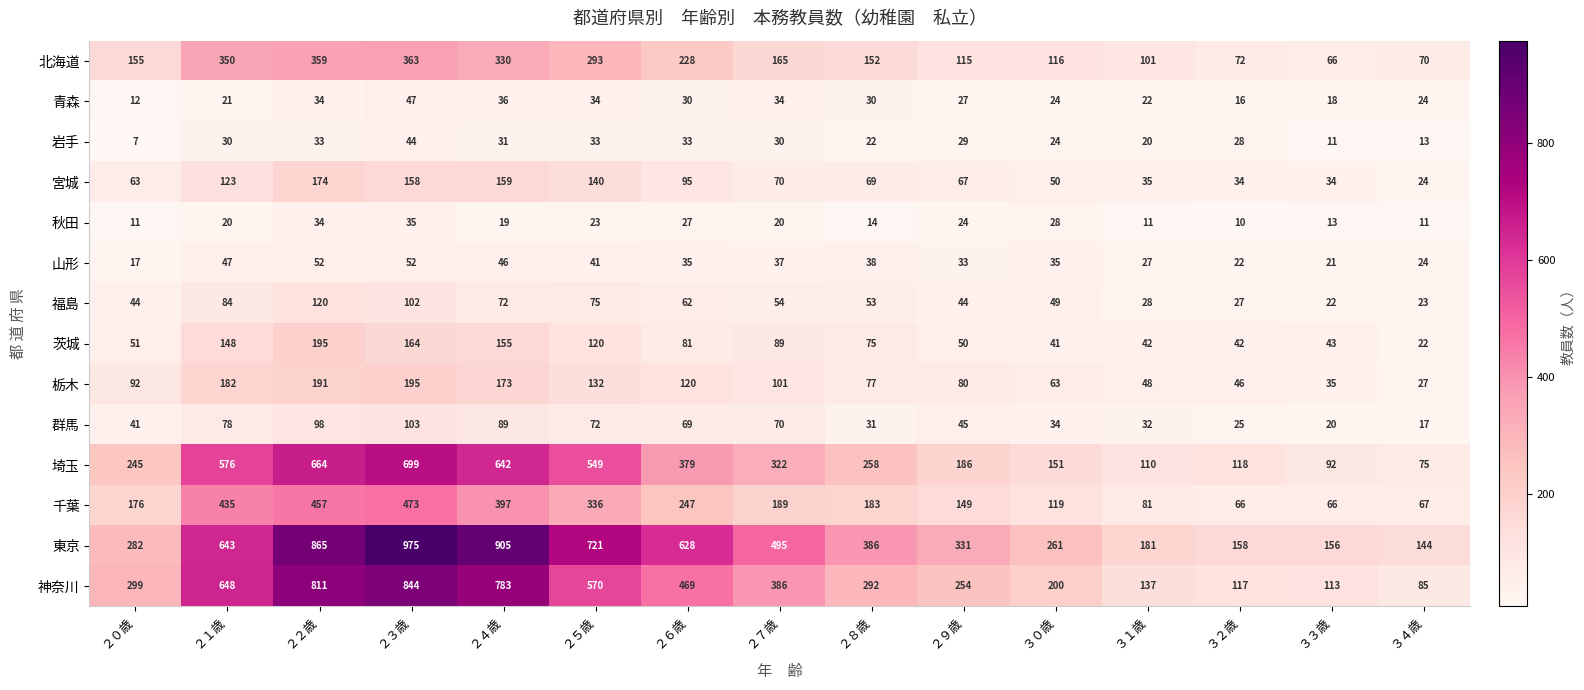

Which label corresponds to the smallest value in the chart?

２０歳